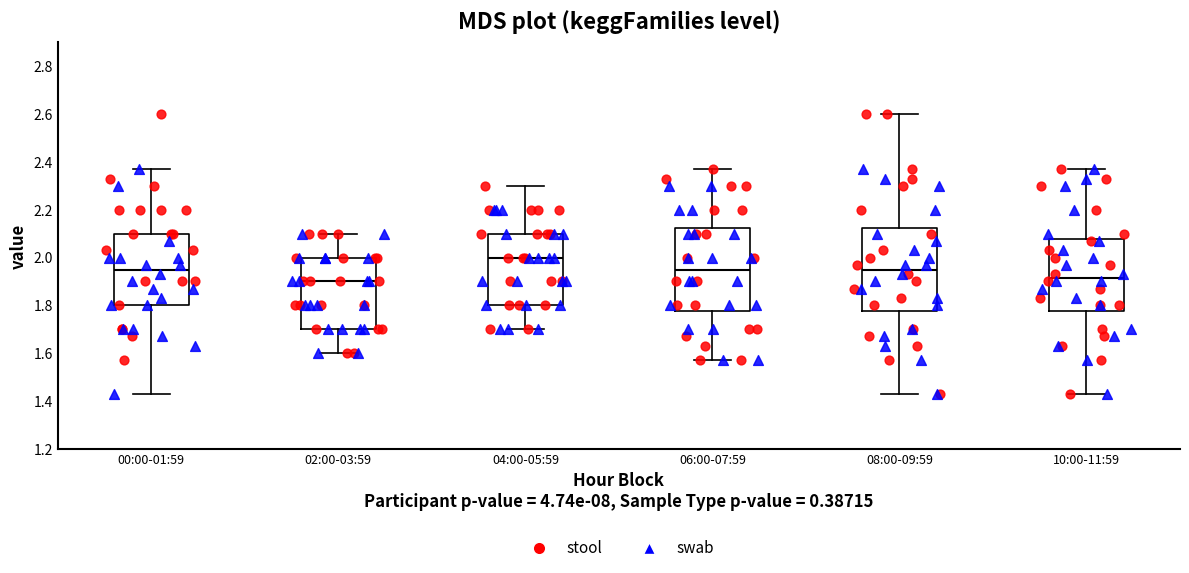

Reading left to right, transcribe this box plot: for each box, give where its median line is, the range the box spans, and where its two whiskers end, as read against the y-axis. The values are not printed on the chart, so give them approximately, as read against the axis.

00:00-01:59: median 1.96, box 1.80 to 2.10, whiskers 1.44 to 2.38
02:00-03:59: median 1.90, box 1.70 to 2.00, whiskers 1.60 to 2.10
04:00-05:59: median 2.00, box 1.80 to 2.10, whiskers 1.70 to 2.30
06:00-07:59: median 1.96, box 1.78 to 2.12, whiskers 1.58 to 2.38
08:00-09:59: median 1.96, box 1.78 to 2.12, whiskers 1.44 to 2.60
10:00-11:59: median 1.92, box 1.78 to 2.08, whiskers 1.44 to 2.38